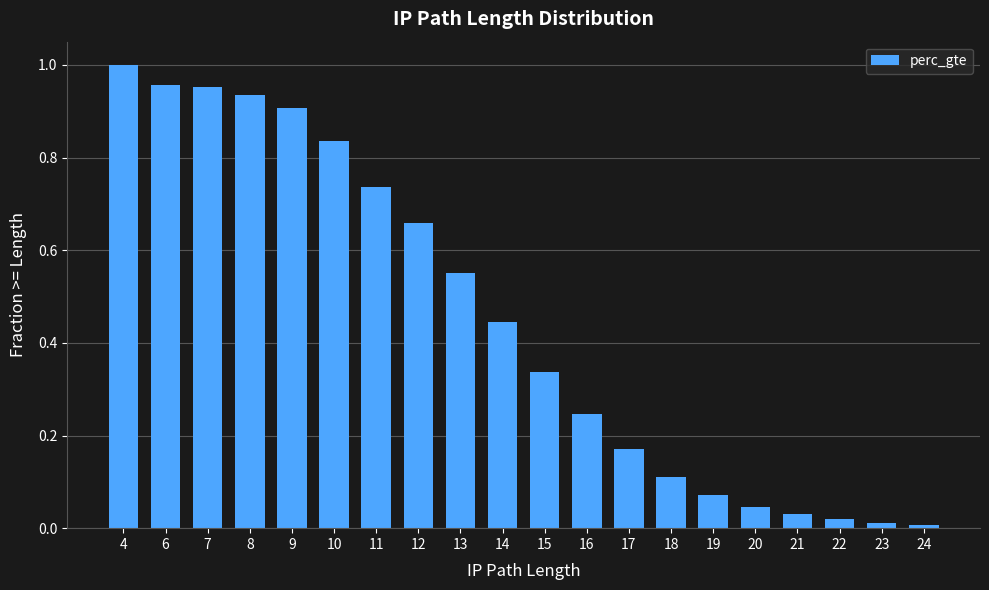

Which has a higher value, 23 or 12?

12